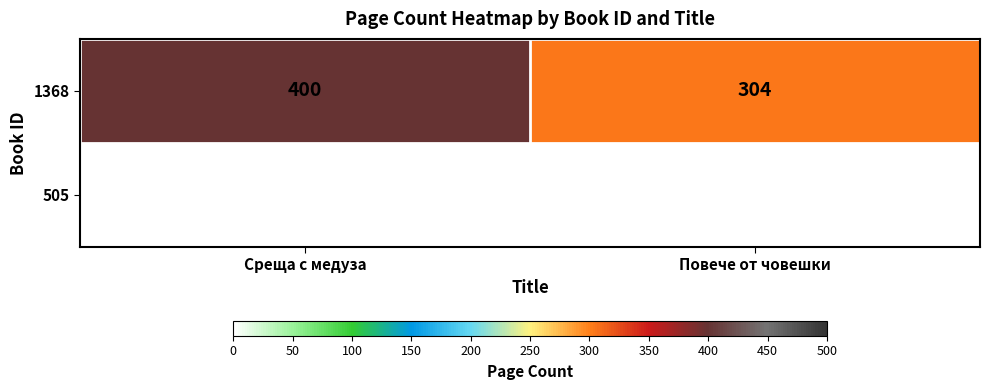

Is it true that the value at Среща с медуза is 713?

False